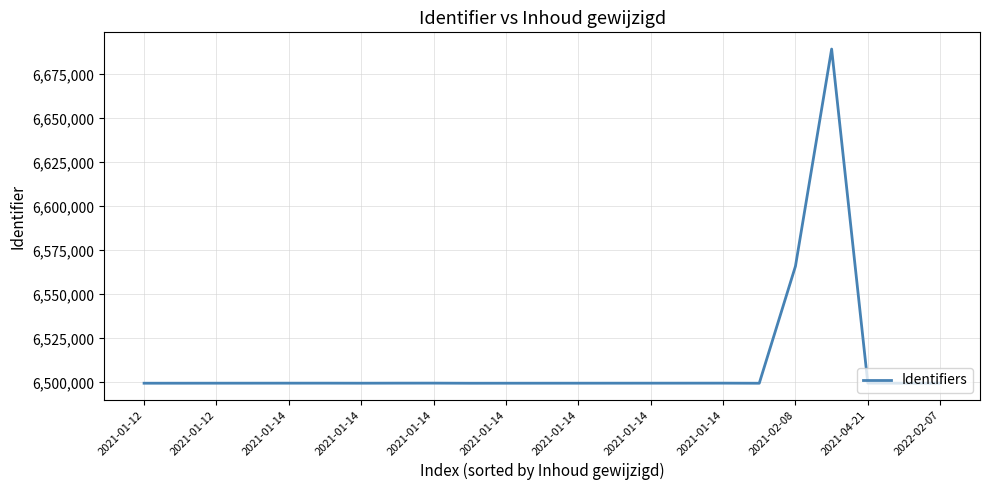

What is the difference between the maximum and minimum values?

189877